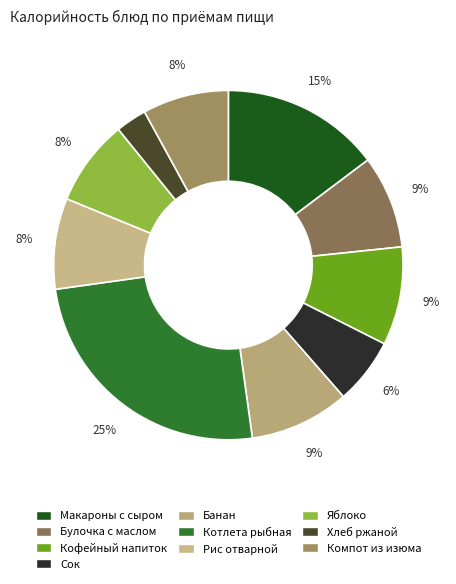

The Булочка с маслом slice represents 17% of the pie. True or false?

False